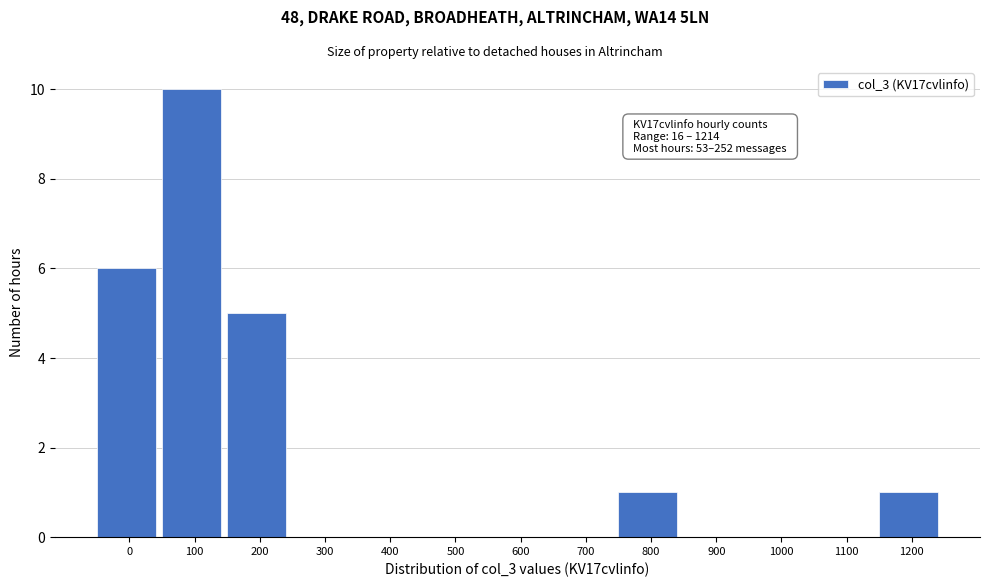

Reading right to left, transcribe all the data shown in this chart.

1200=1	1100=0	1000=0	900=0	800=1	700=0	600=0	500=0	400=0	300=0	200=5	100=10	0=6